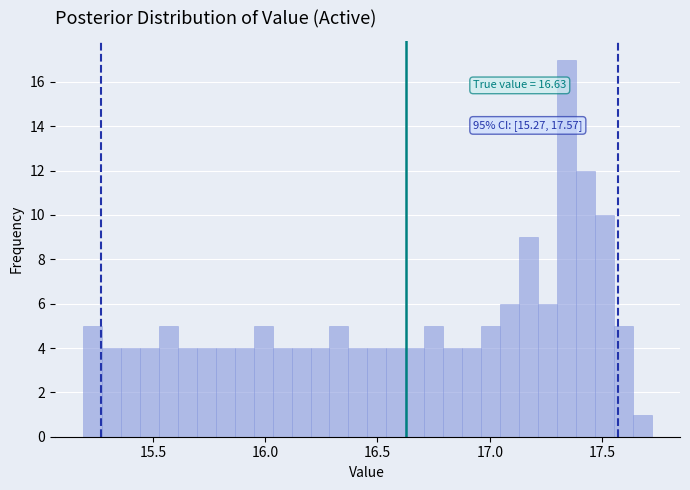

Read against the x-axis, roughly where is the centre of the tallest bar?

17.35